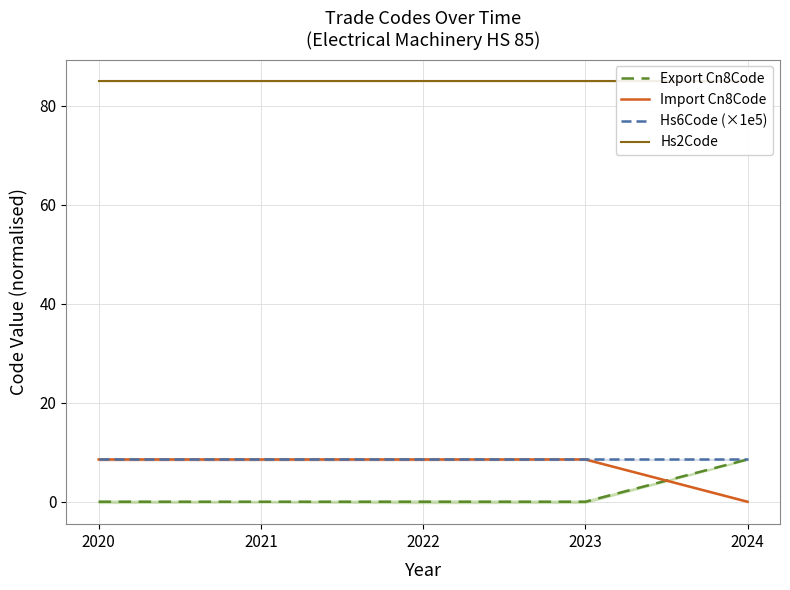

The Hs2Code series shows 32.3 at 2024. True or false?

False